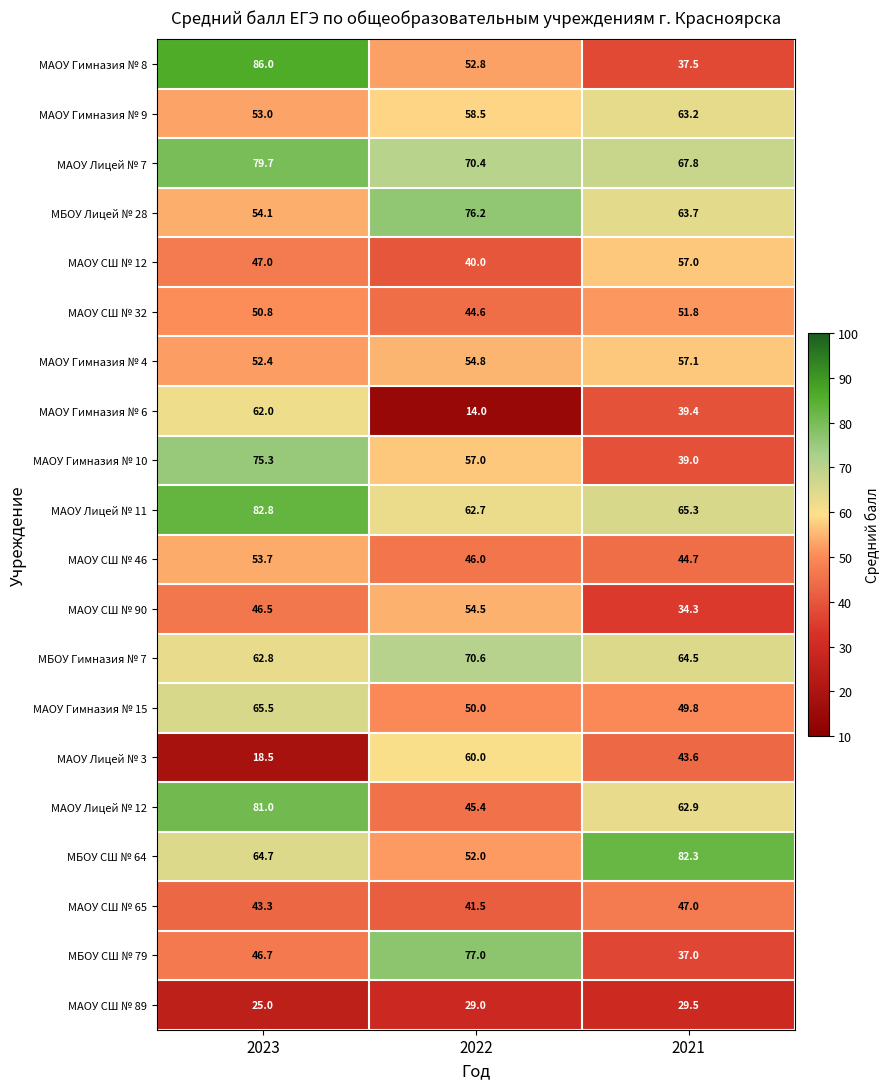

Rank the series by their maximum value, from highest to lowest.

МАОУ Гимназия № 8, МАОУ Лицей № 11, МБОУ СШ № 64, МАОУ Лицей № 12, МАОУ Лицей № 7, МБОУ СШ № 79, МБОУ Лицей № 28, МАОУ Гимназия № 10, МБОУ Гимназия № 7, МАОУ Гимназия № 15, МАОУ Гимназия № 9, МАОУ Гимназия № 6, МАОУ Лицей № 3, МАОУ Гимназия № 4, МАОУ СШ № 12, МАОУ СШ № 90, МАОУ СШ № 46, МАОУ СШ № 32, МАОУ СШ № 65, МАОУ СШ № 89